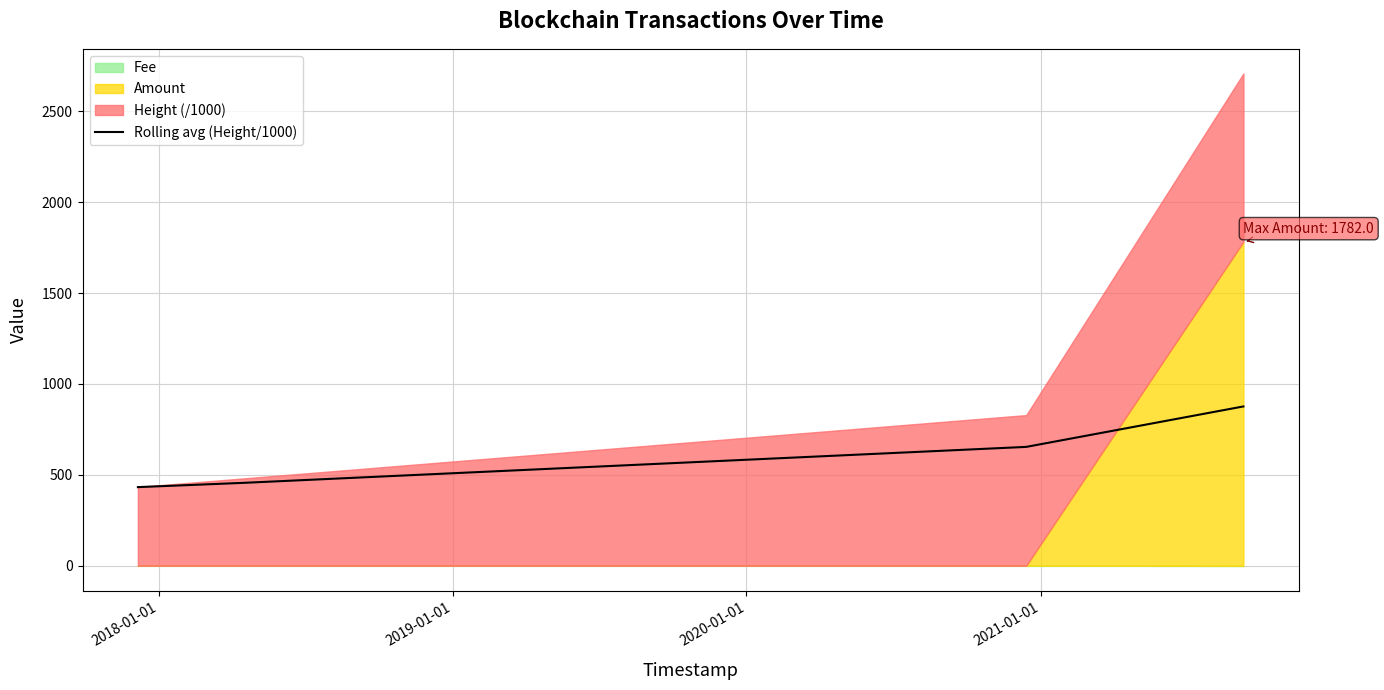

Which has a higher value, 2018-01-01 or 2020-01-01?

2020-01-01